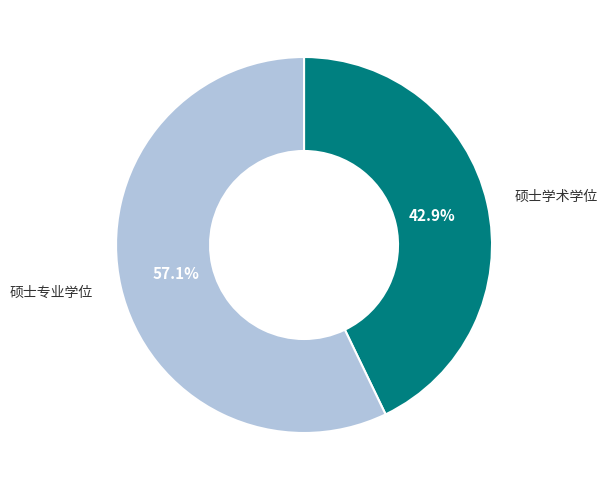

Which slice is the largest?

硕士专业学位